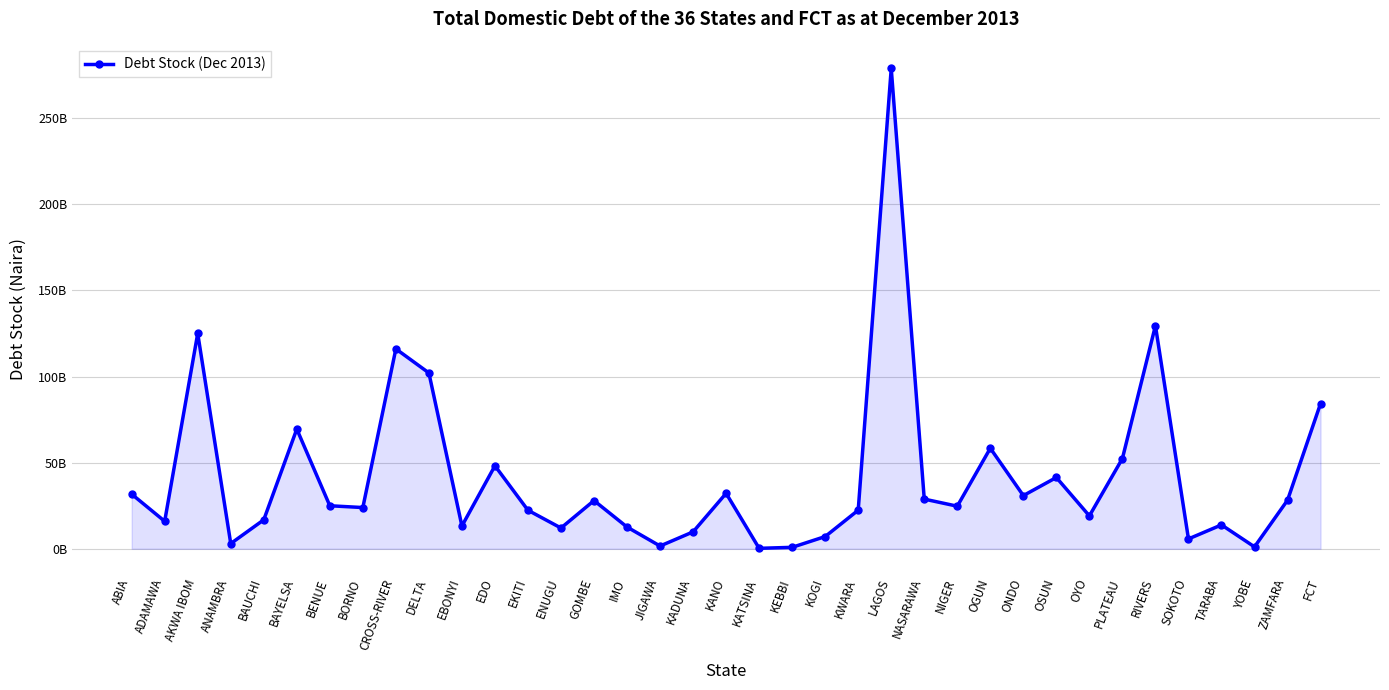

What is the change in value from ABIA to RIVERS?

+97812922745.0